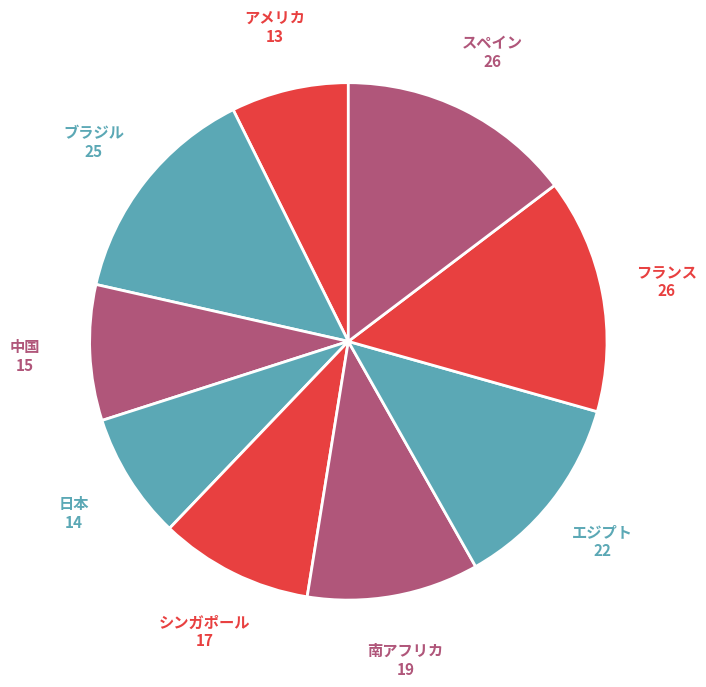

Is it true that 南アフリカ is 2% of the pie?

False